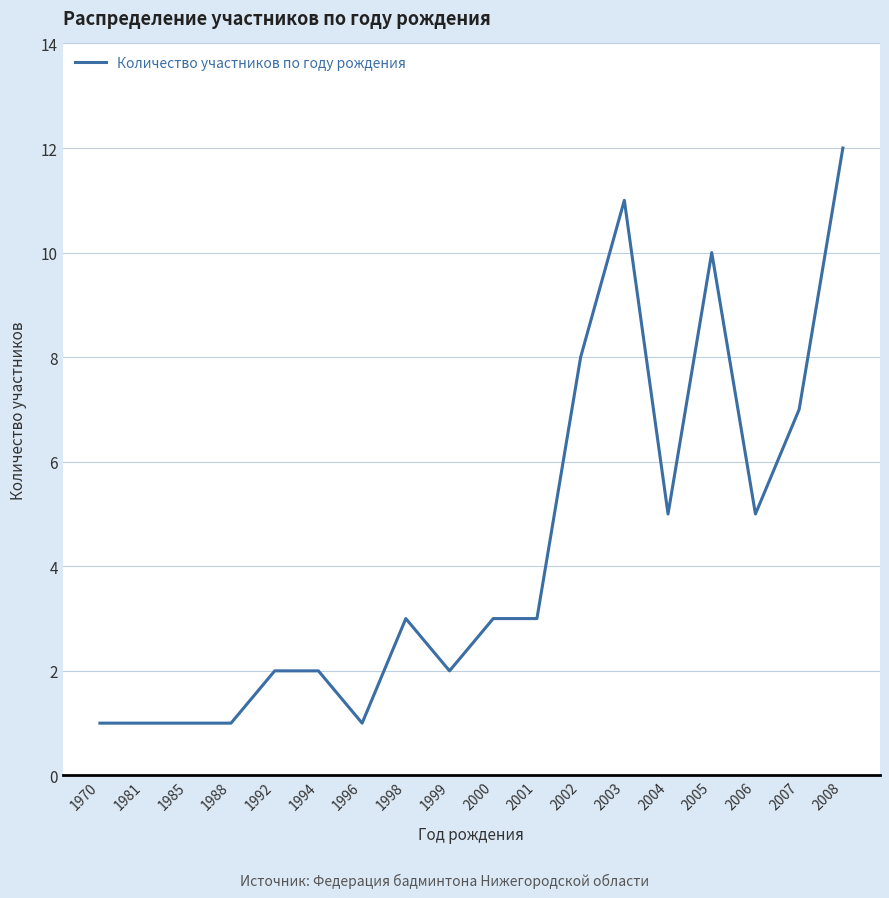

Reading left to right, extract all data points from this chart.

1	1	1	1	2	2	1	3	2	3	3	8	11	5	10	5	7	12